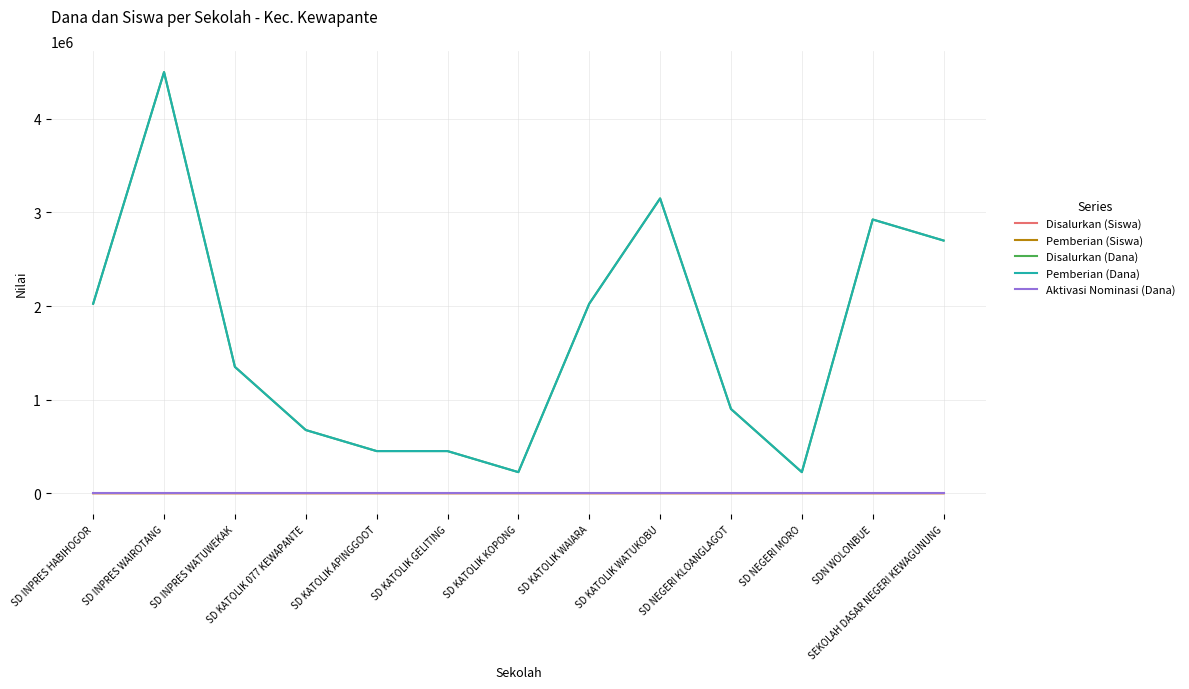

Which has a higher value, SDN WOLONBUE or SD NEGERI KLOANGLAGOT?

SDN WOLONBUE